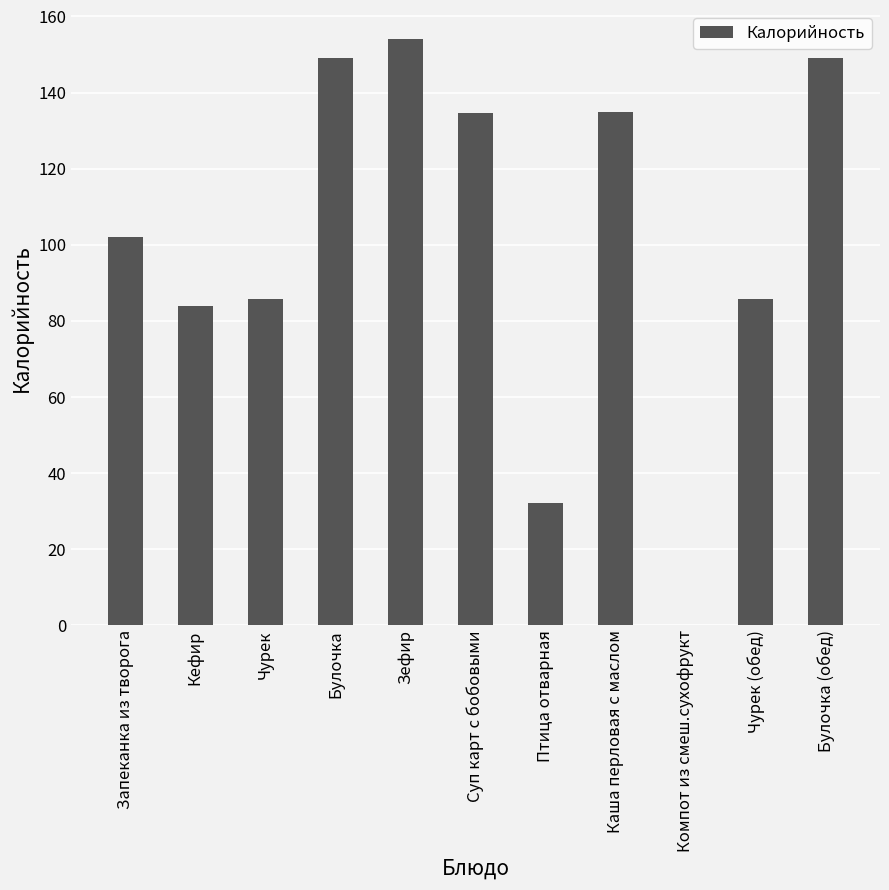

The value at Компот из смеш.сухофрукт is 75.6. True or false?

False